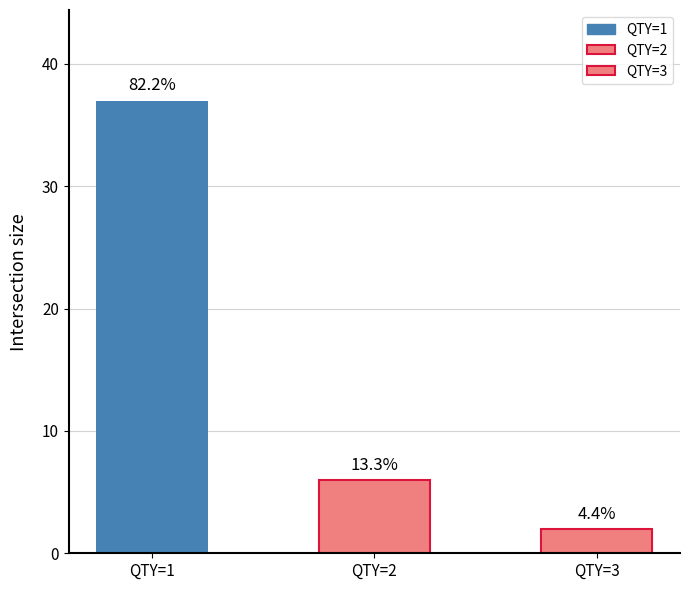

What is the value of the 2nd bar from the left?

6